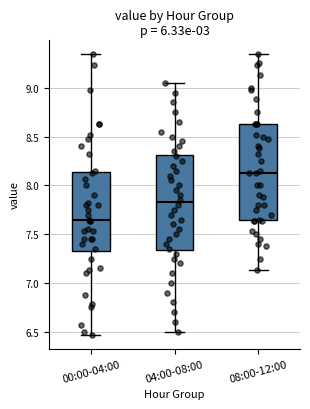

Which box has the lowest median line?

00:00-04:00